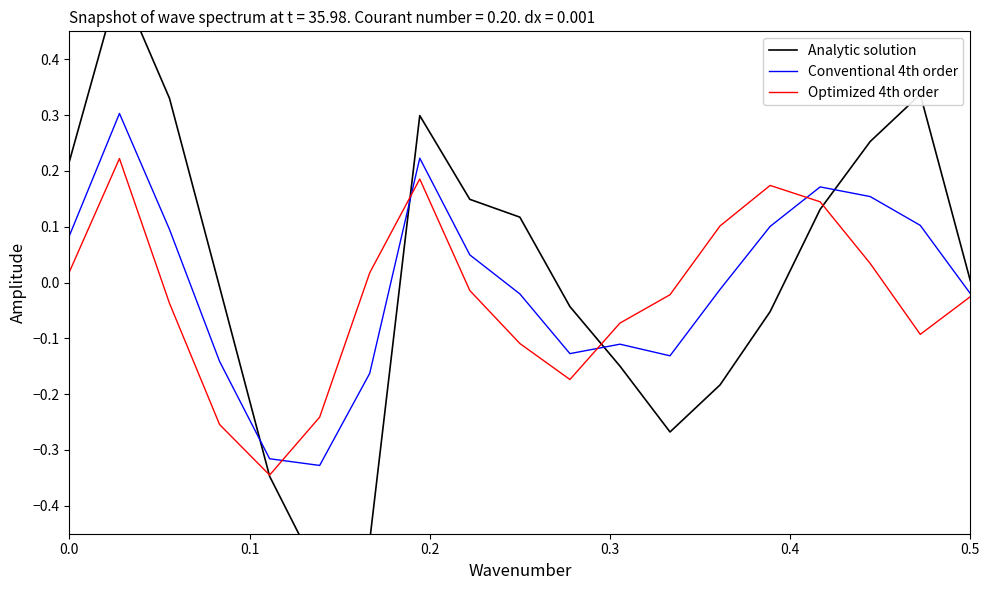

In Conventional 4th order, how many points are higher than both neighbors (excluding endpoints)?

4